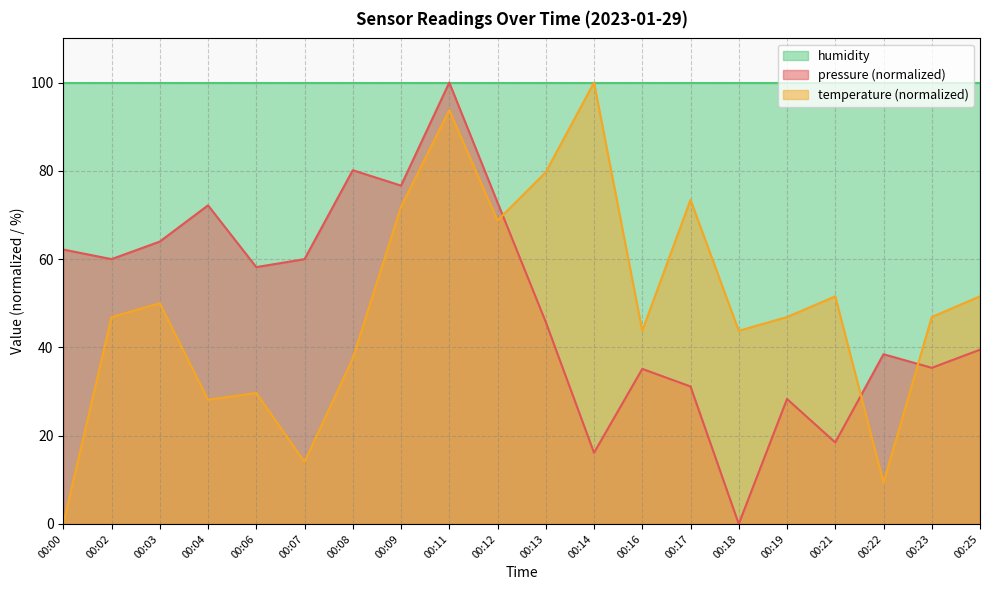

Which series changed the most between 00:09 and 00:23?

pressure (normalized)